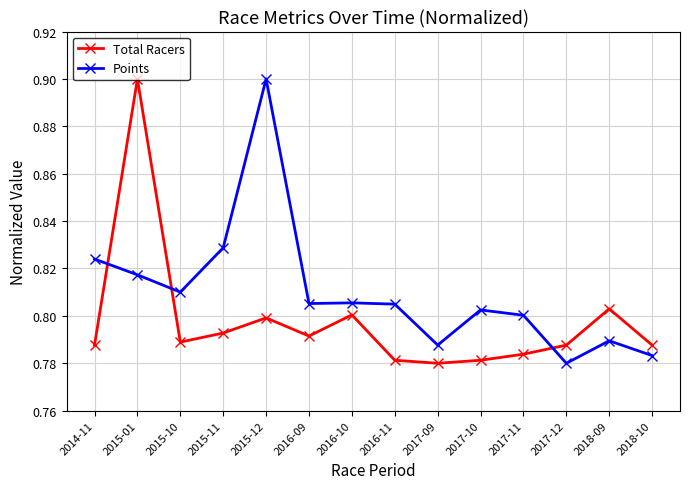

How many Total Racers values are between 0 and 1?

14